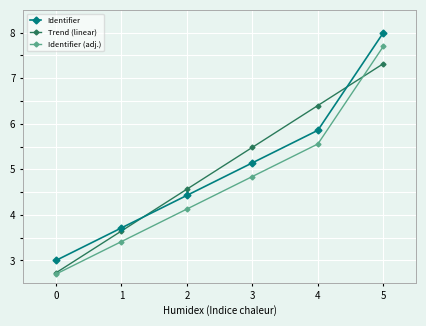

Which series ends up on top after the final intersection of Identifier (adj.) and Trend (linear)?

Identifier (adj.)